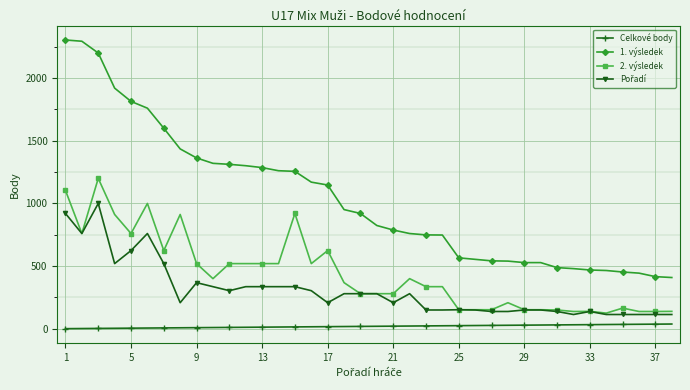

How many categories are shown in the chart?

38